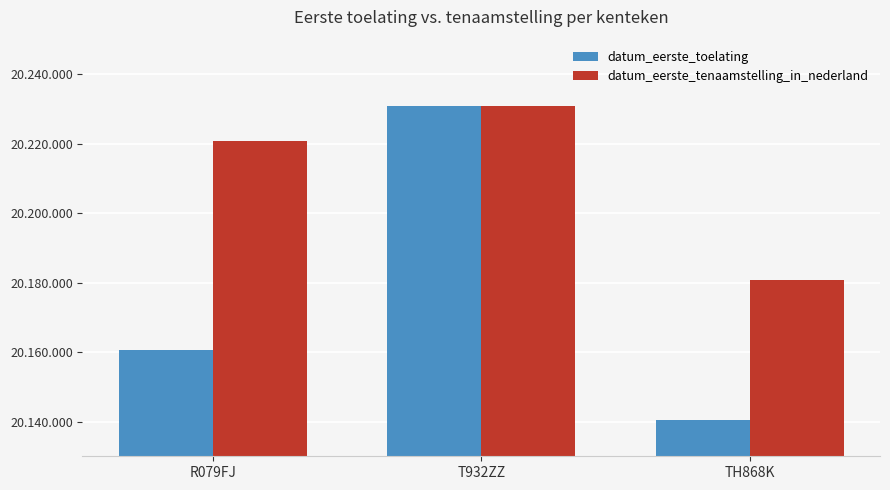

Are the bars horizontal?

No